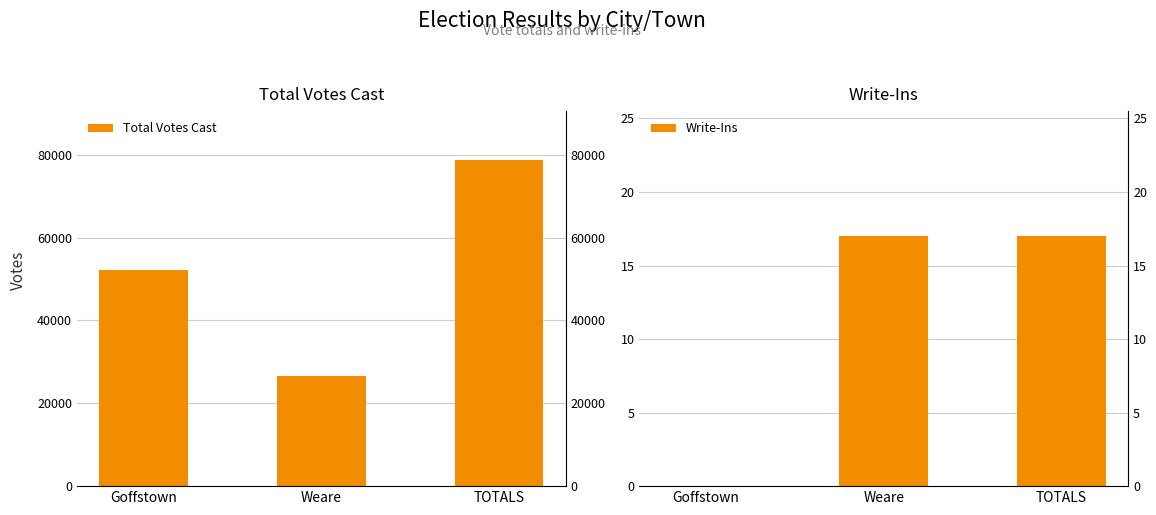

Which series has the largest total across all categories?

Total Votes Cast